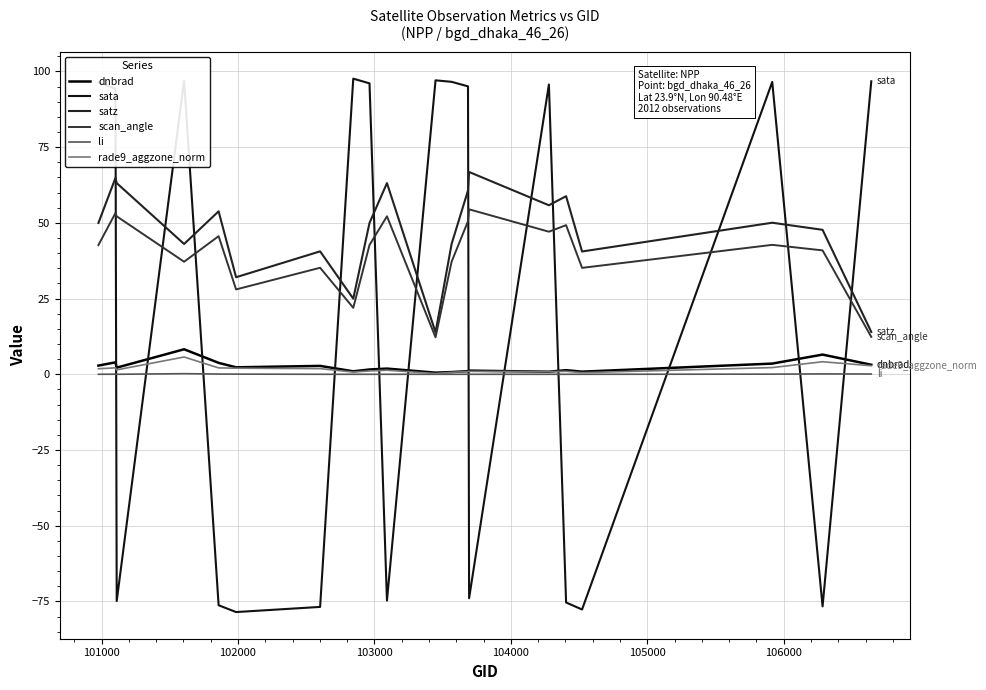

How many lines are shown in the chart?

6